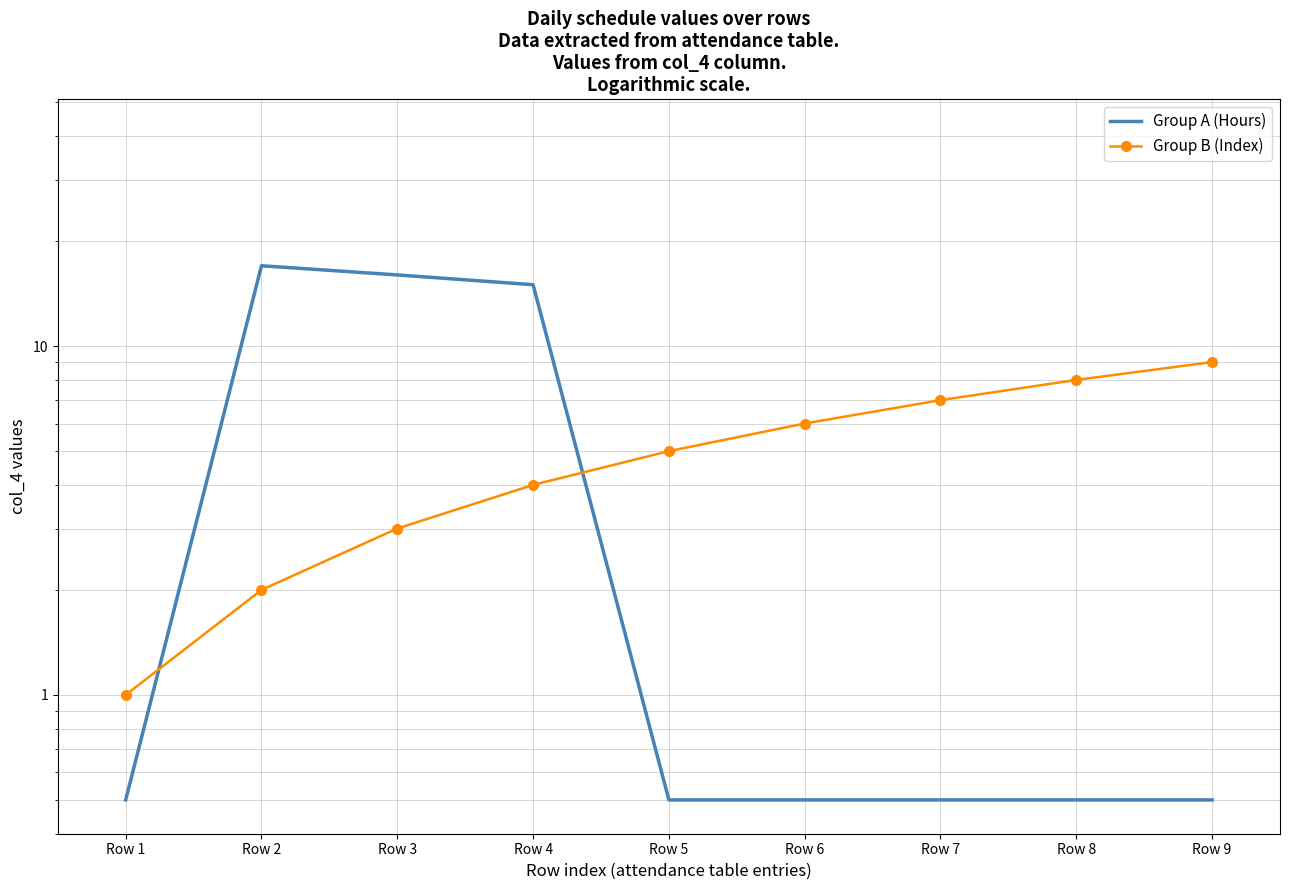

What is the value of the Group B (Index) point at the 8th from the left?

8.0